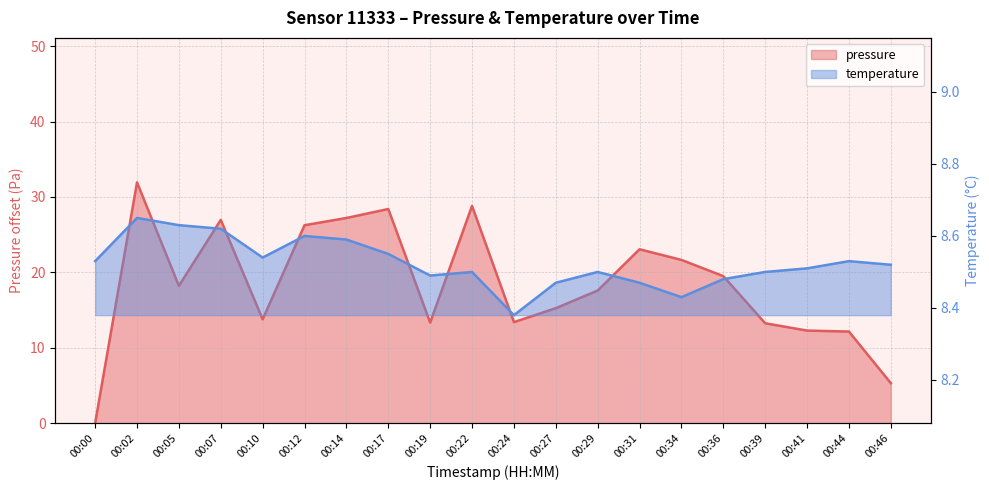

What is the total value across all series at 00:00?

8.5